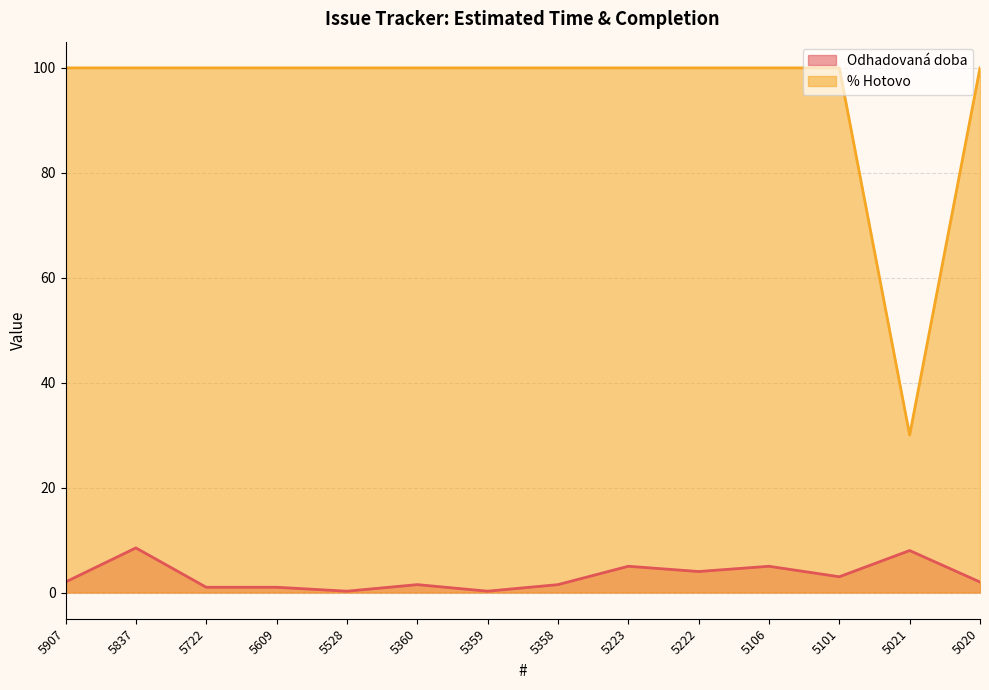

What is the value of the Odhadovaná doba point at the 14th from the left?

2.0